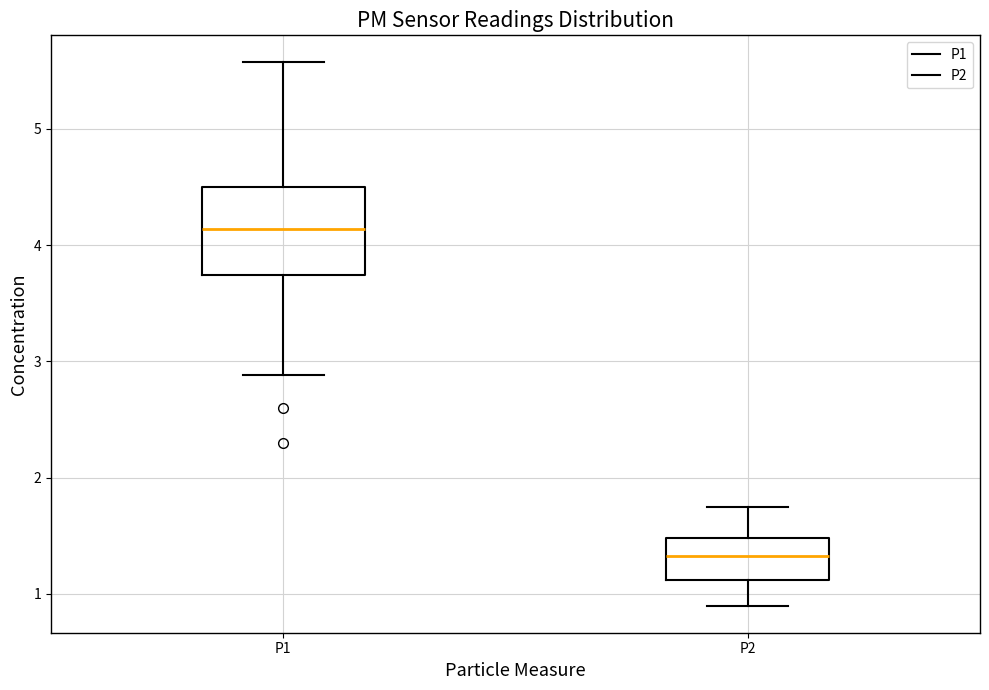

Which box has the highest median line?

P1